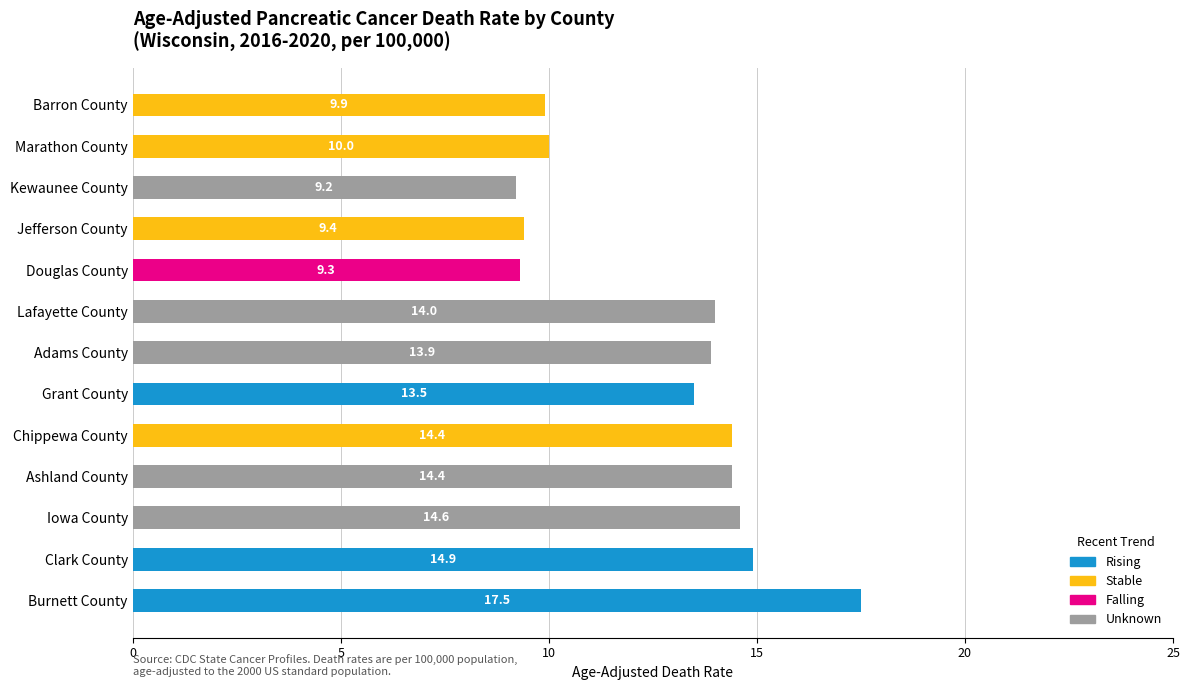

Which category has the highest value in the Rising series?

Burnett County